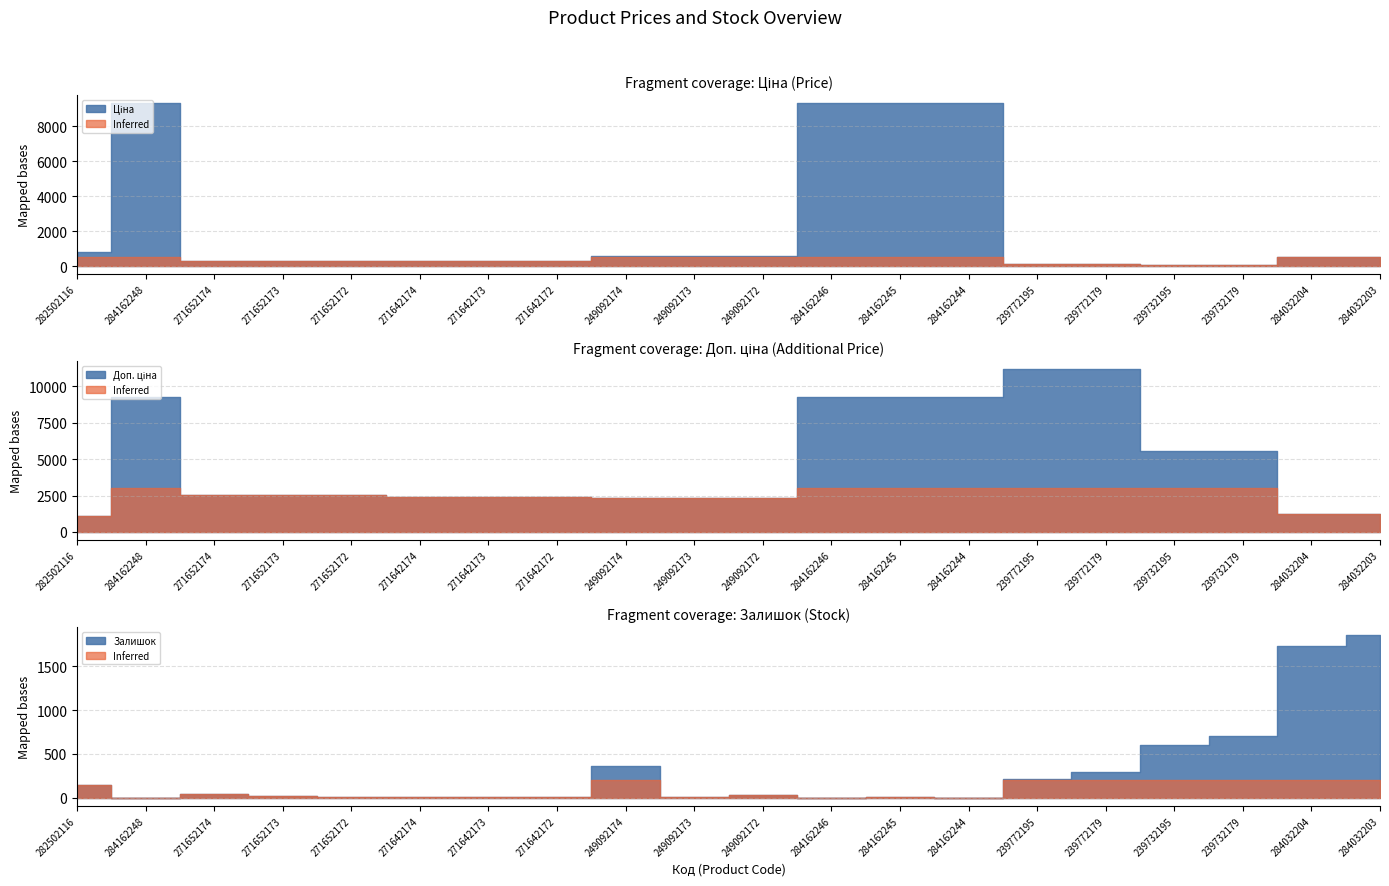

How many lines are shown in the chart?

3